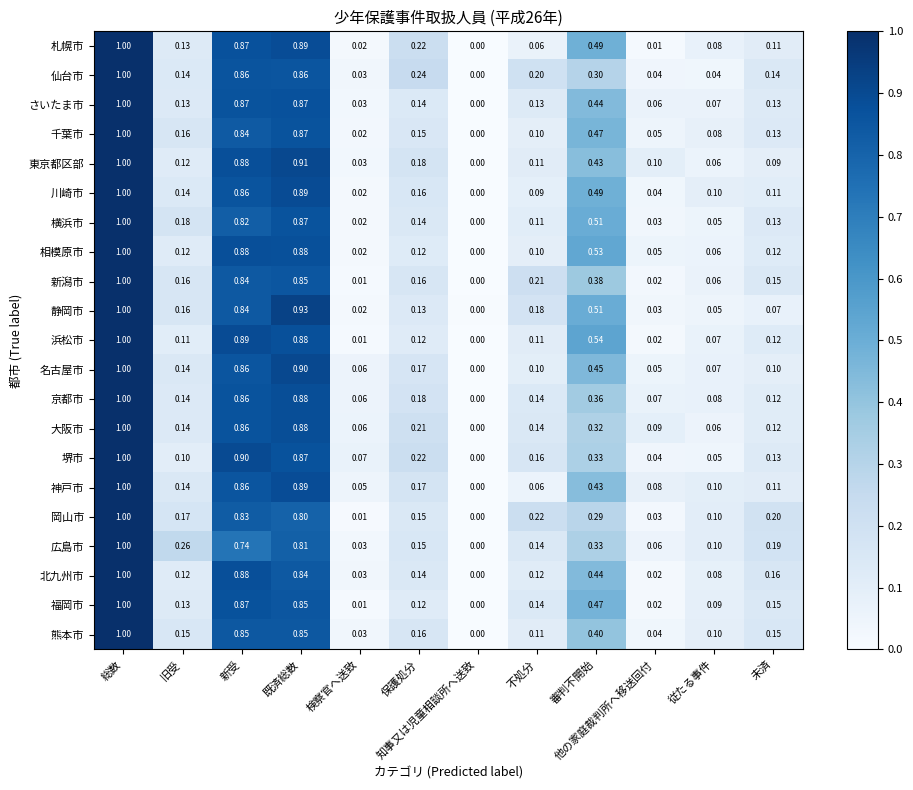

Which label corresponds to the smallest value in the chart?

知事又は児童相談所へ送致